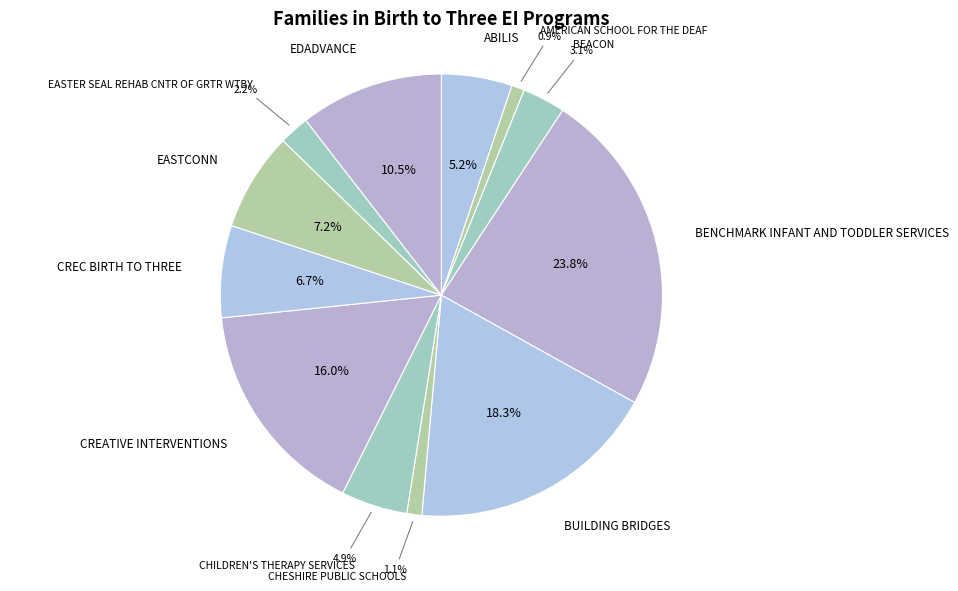

Is it true that AMERICAN SCHOOL FOR THE DEAF is 11% of the pie?

False